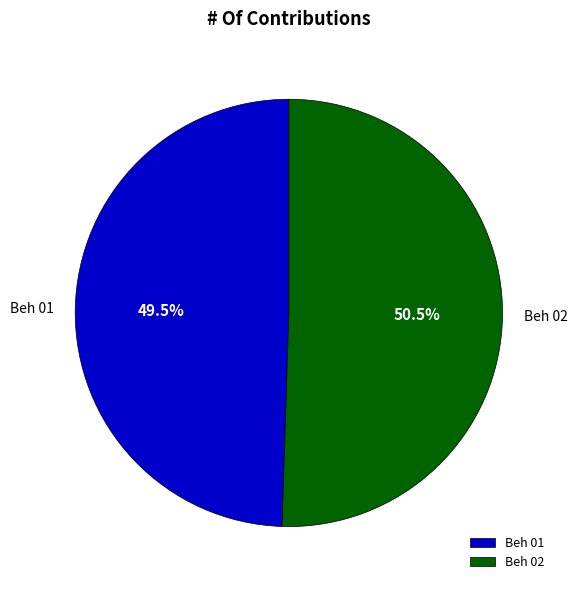

What percentage is NOT represented by Beh 02?

49.5%